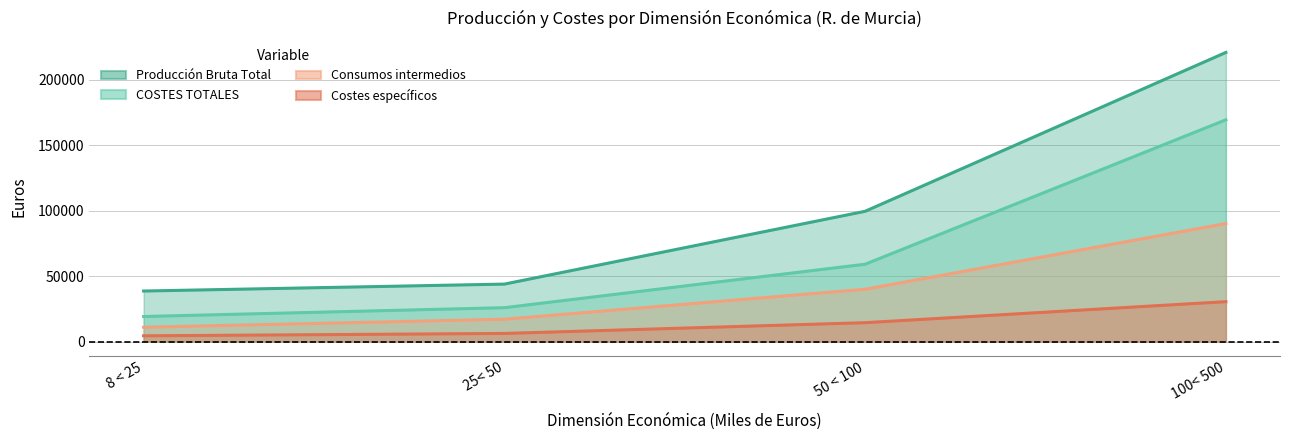

What is the total value across all series at 50 < 100?

212901